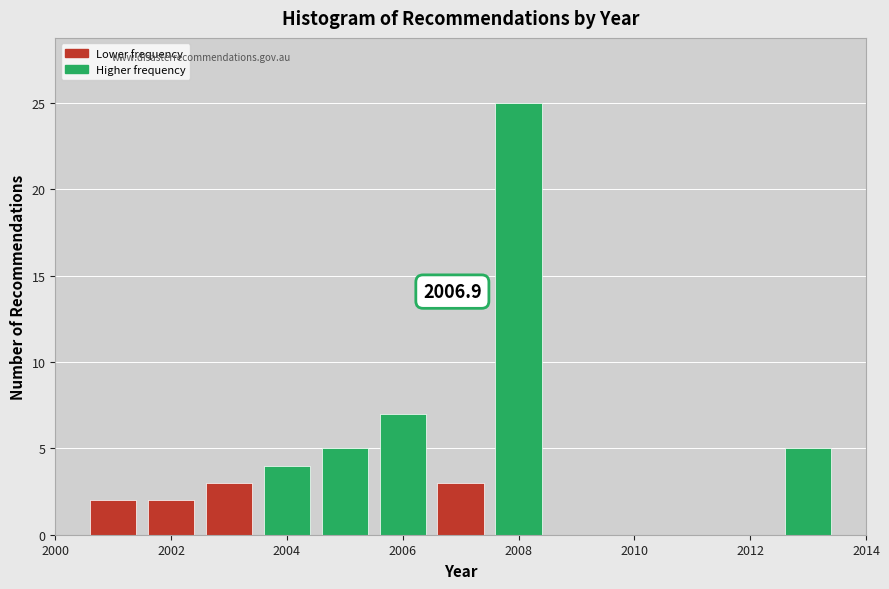

Which range on the x-axis has the tallest bar?

2007.5 to 2008.5